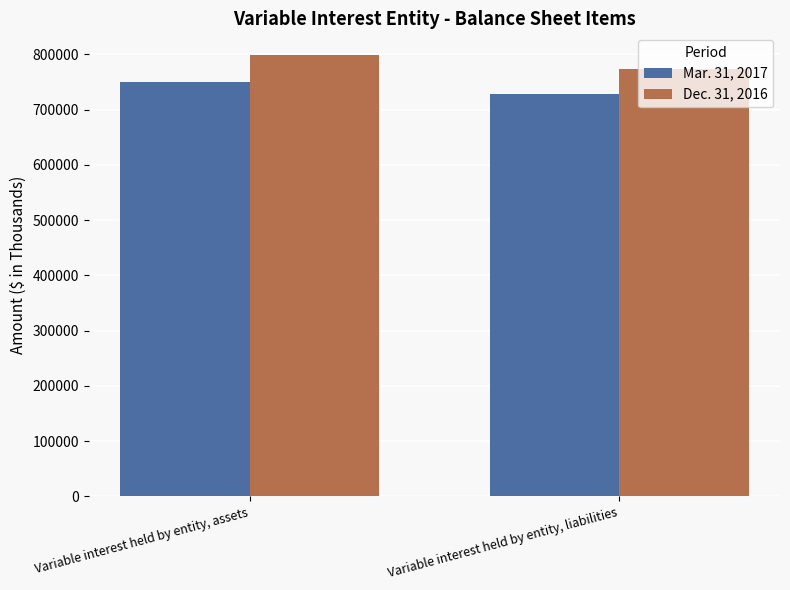

Are the bars horizontal?

No